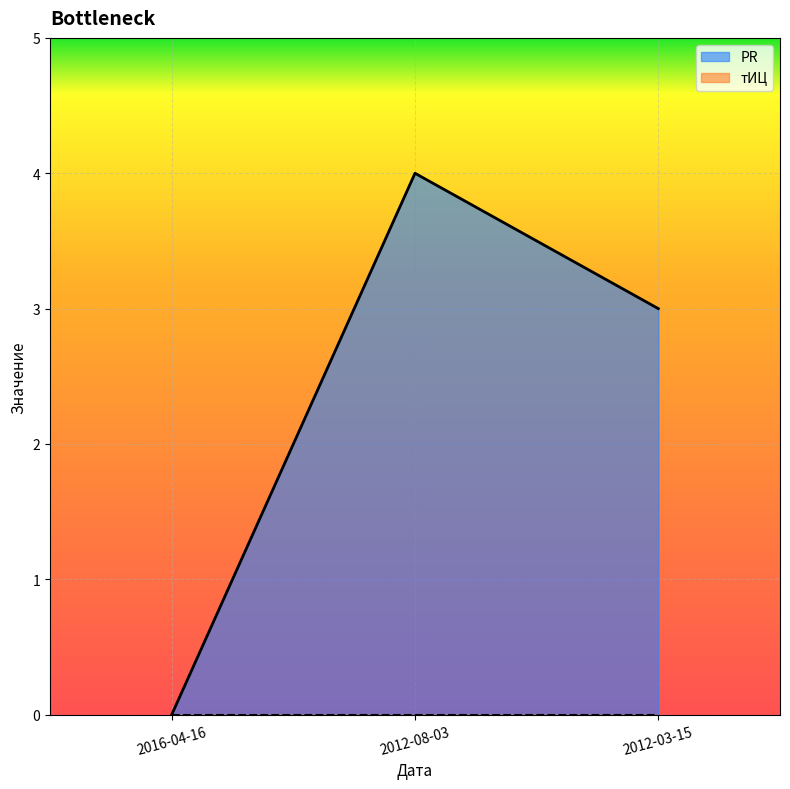

How many values exceed 3?

1